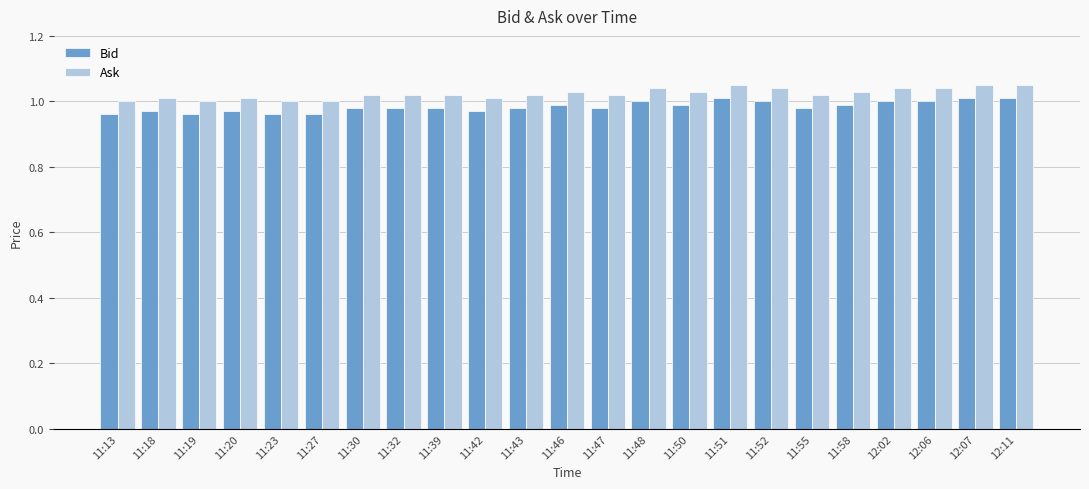

Is the value of Bid at 12:07 greater than the value of Ask at 11:58?

No